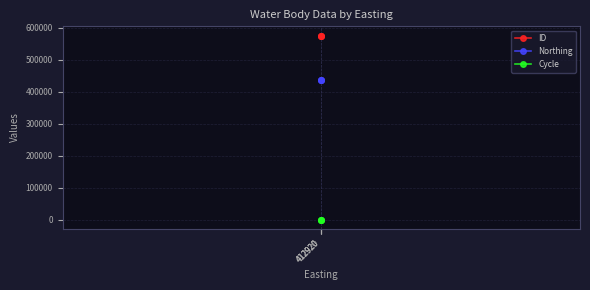

Where is Cycle nearest to the value 3?

412920